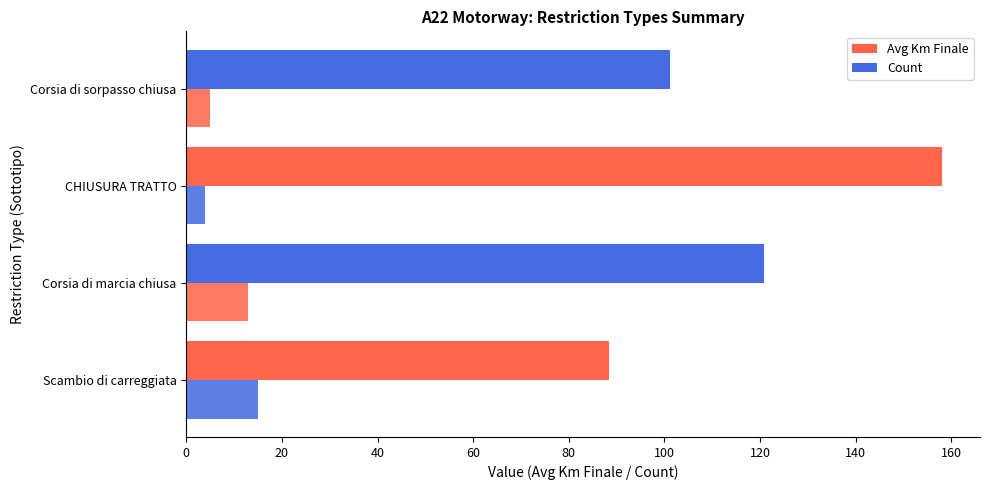

Which series has the largest total across all categories?

Avg Km Finale